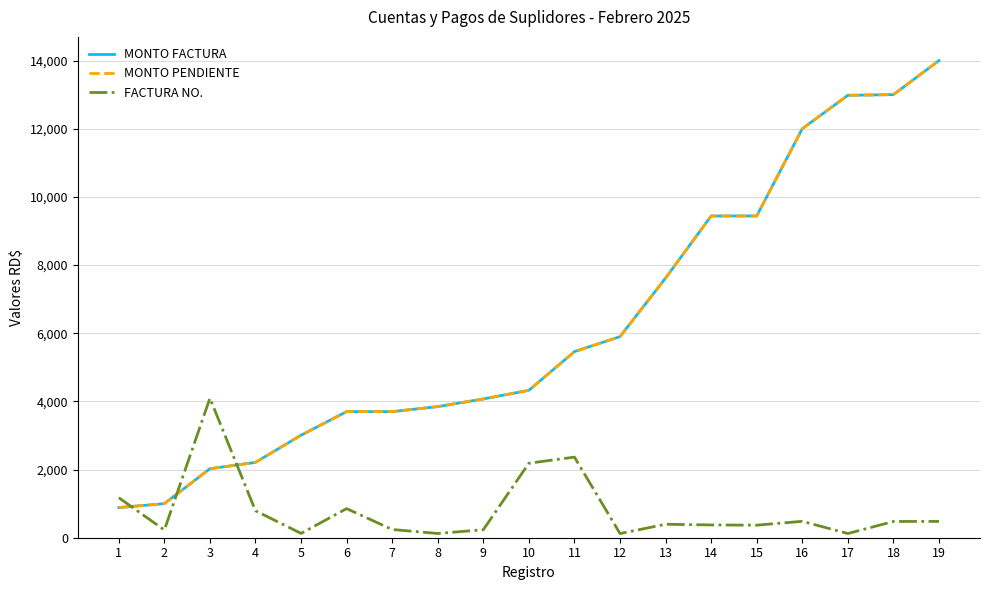

Is the value of MONTO PENDIENTE at 11 greater than the value of FACTURA NO. at 2?

Yes